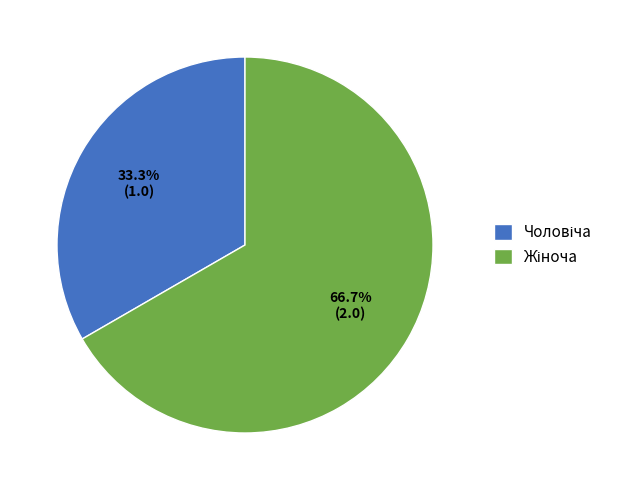

Is there a majority slice in this chart?

Yes